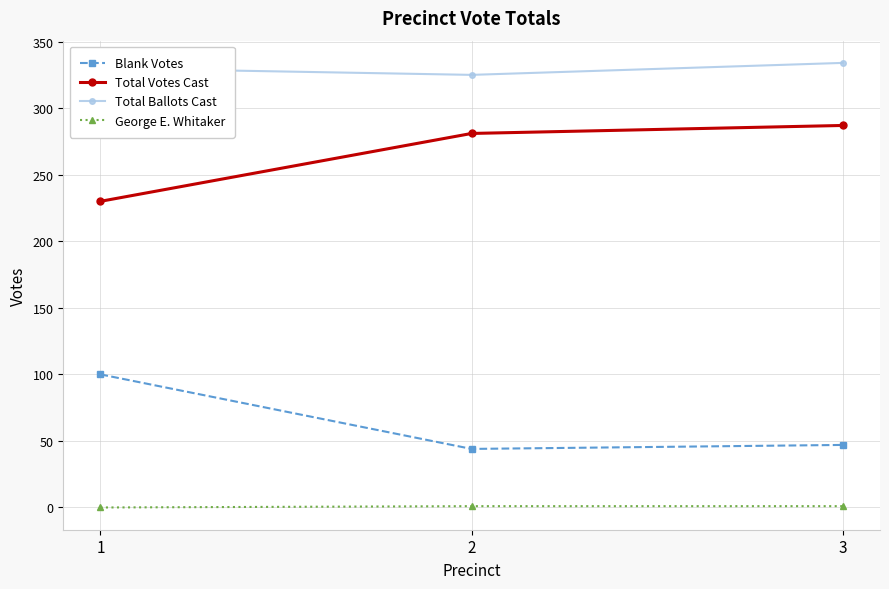

What is the difference between the Total Votes Cast values at 1 and 3?

57